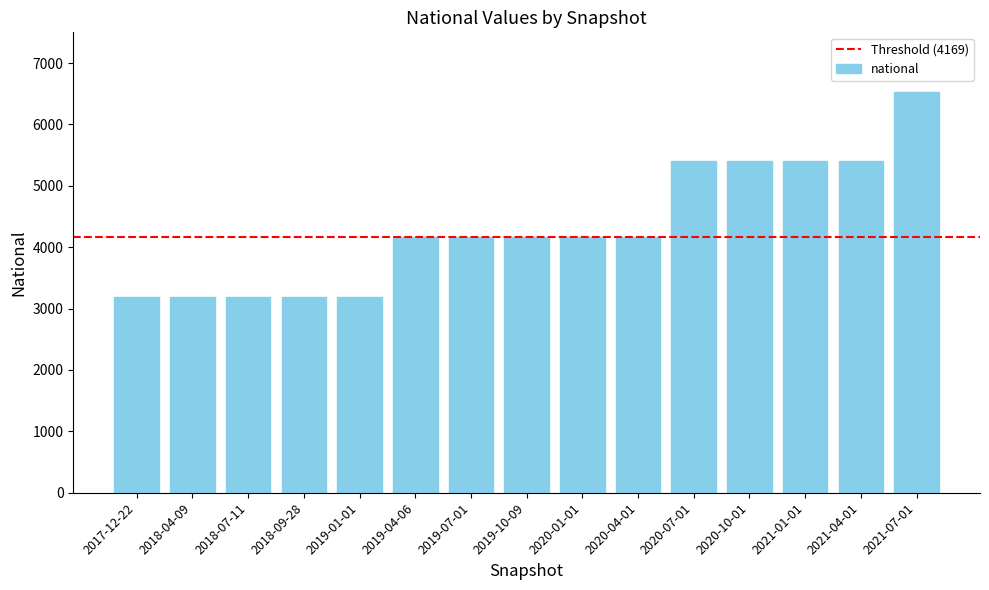

The value at 2019-10-09 is 4169. True or false?

True